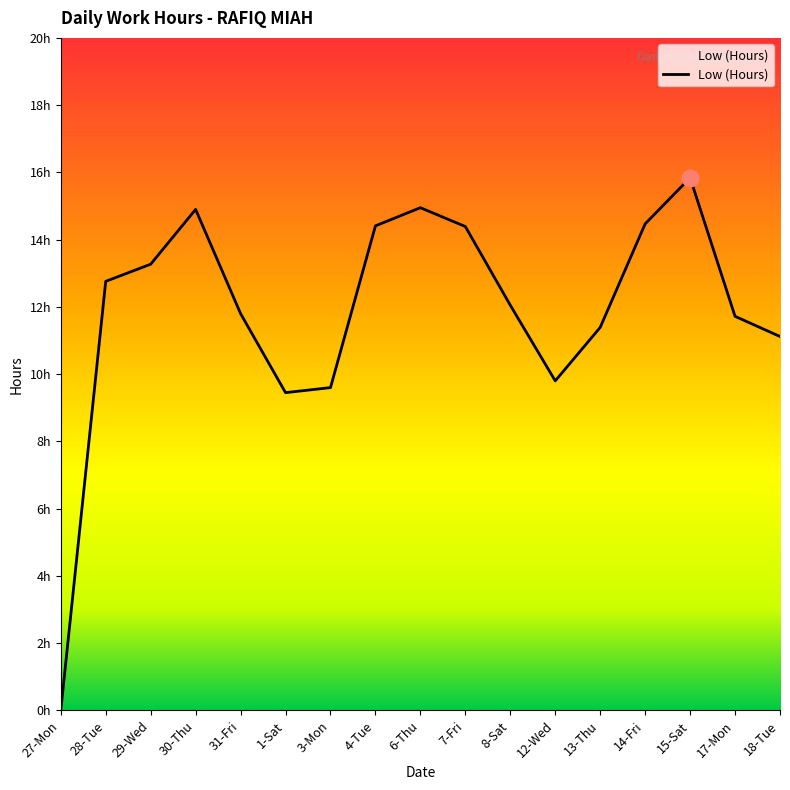

Rank the categories by value from highest to lowest.

15-Sat, 6-Thu, 30-Thu, 14-Fri, 4-Tue, 7-Fri, 29-Wed, 28-Tue, 8-Sat, 31-Fri, 17-Mon, 13-Thu, 18-Tue, 12-Wed, 3-Mon, 1-Sat, 27-Mon